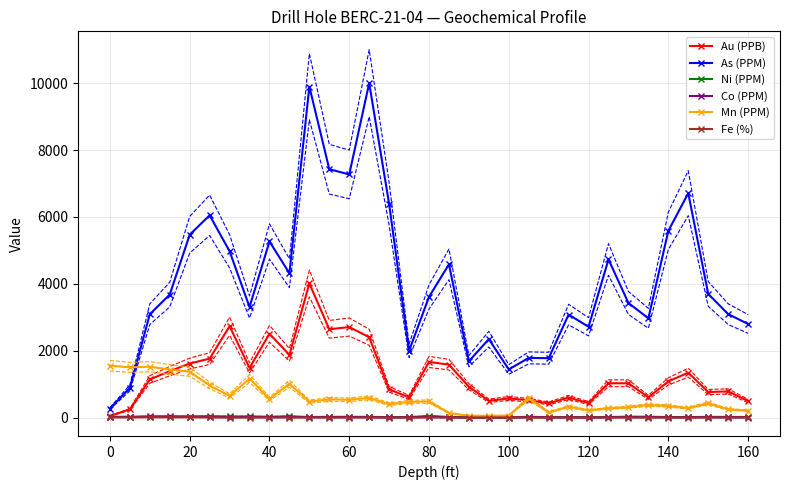

True or false: Co (PPM) has more than 2 points higher than both neighbors.

True